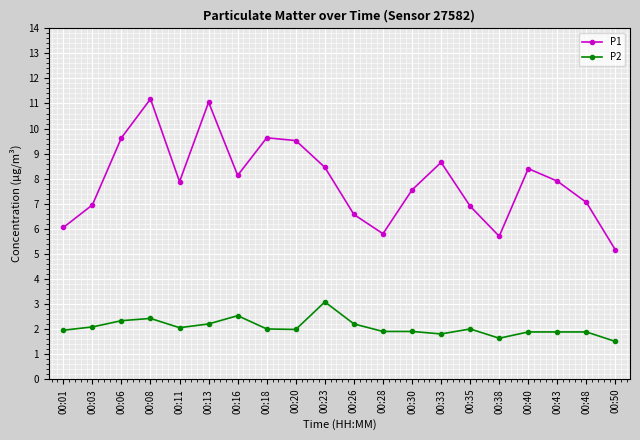

At which category does P1 reach its first local peak?

00:08